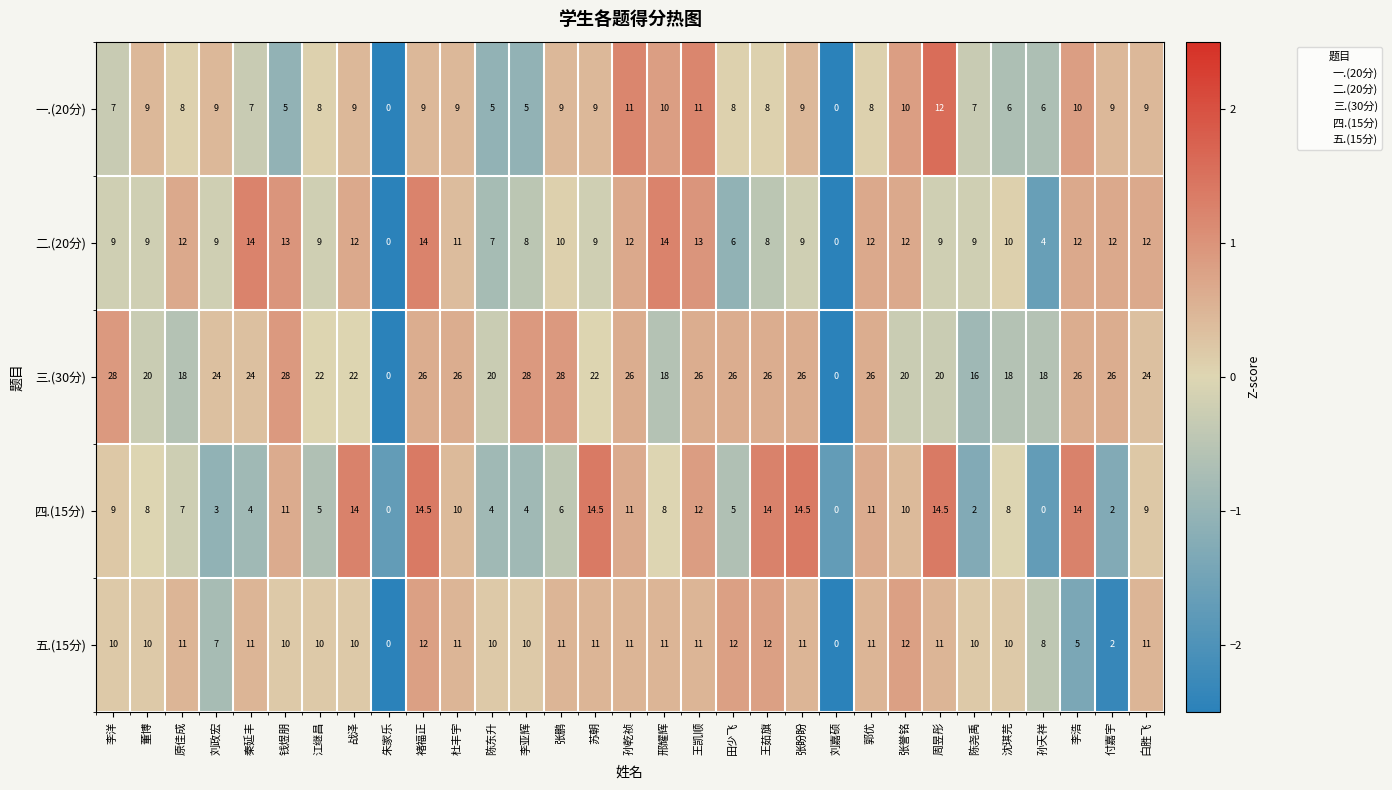

Which series has the largest total across all categories?

三.(30分)